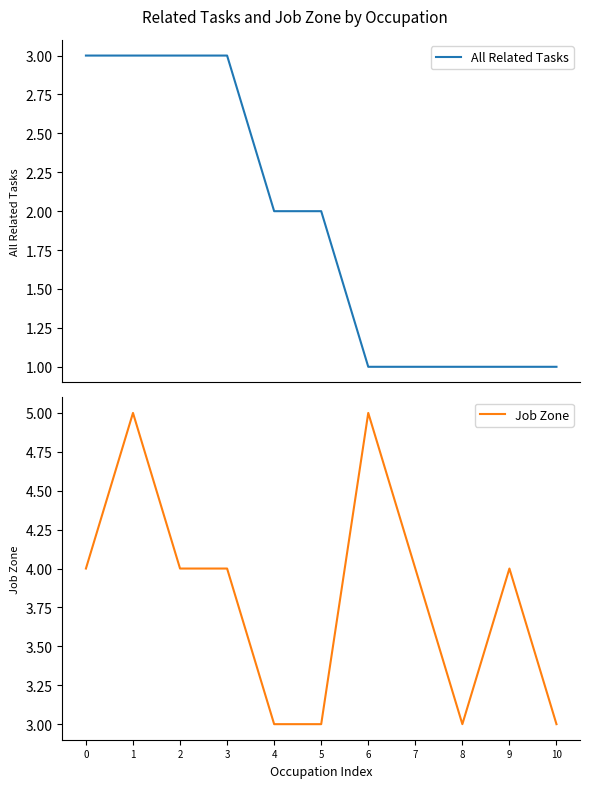

Rank the categories by Job Zone value from lowest to highest.

4, 5, 8, 10, 0, 2, 3, 7, 9, 1, 6